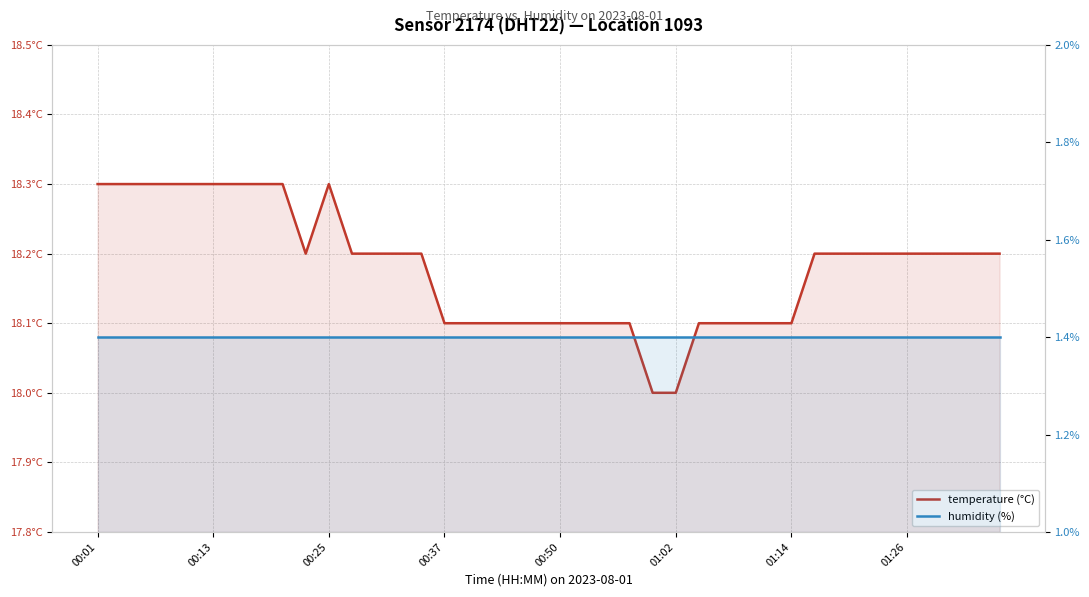

Which category has the highest value across all series?

00:01